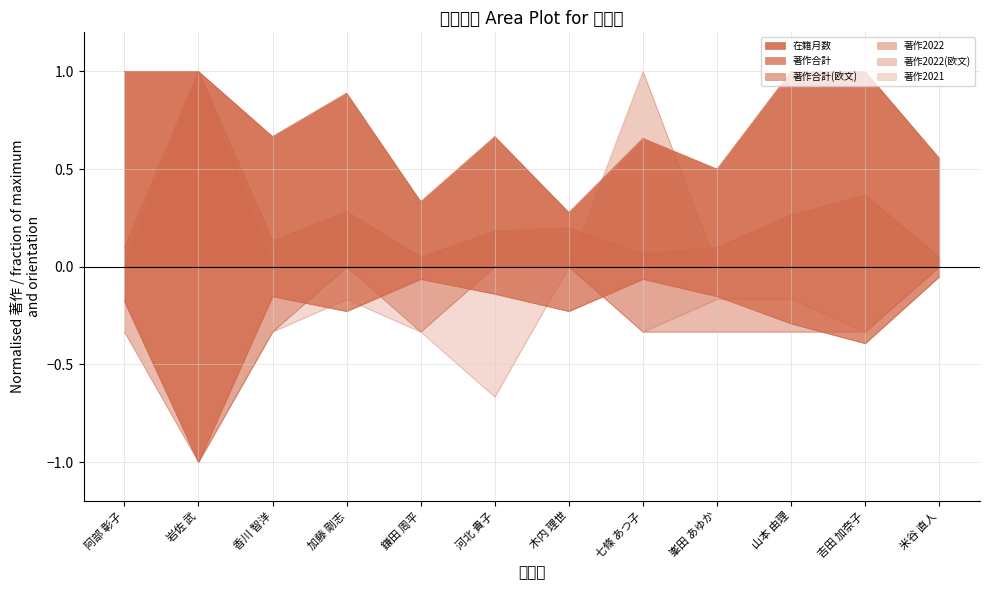

How many negative values does the 著作2021 series have?

10